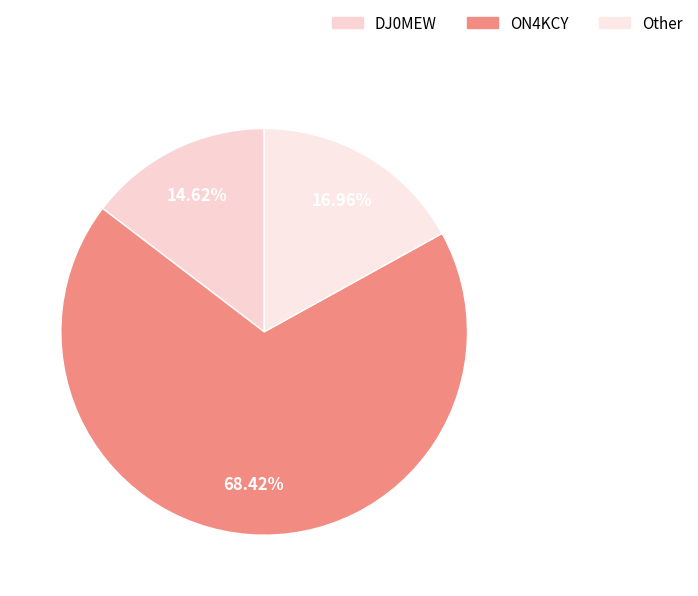

To the nearest percent, what is the average slice percentage?

33%